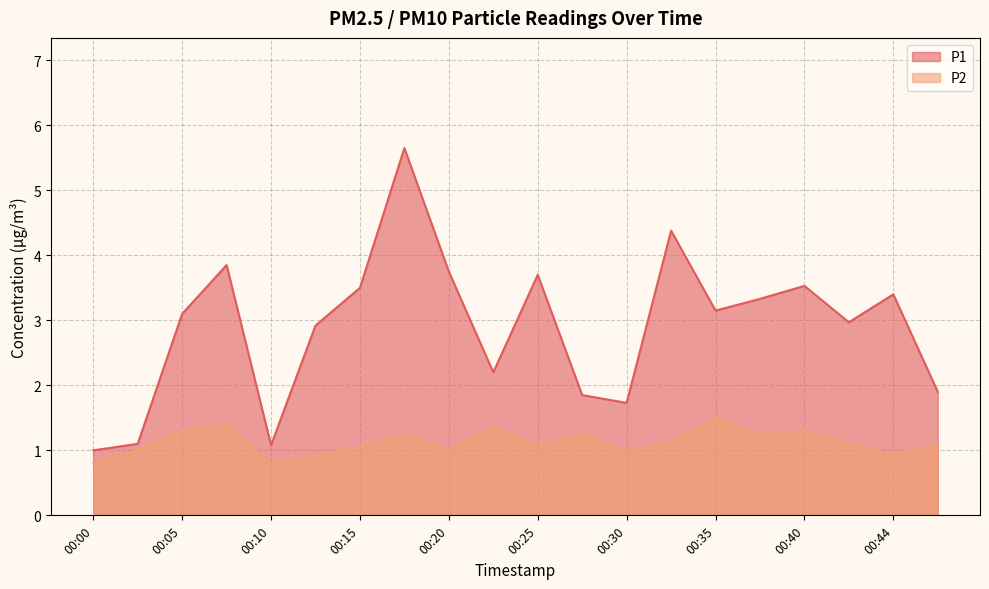

What are all the series names shown in the legend?

P1, P2